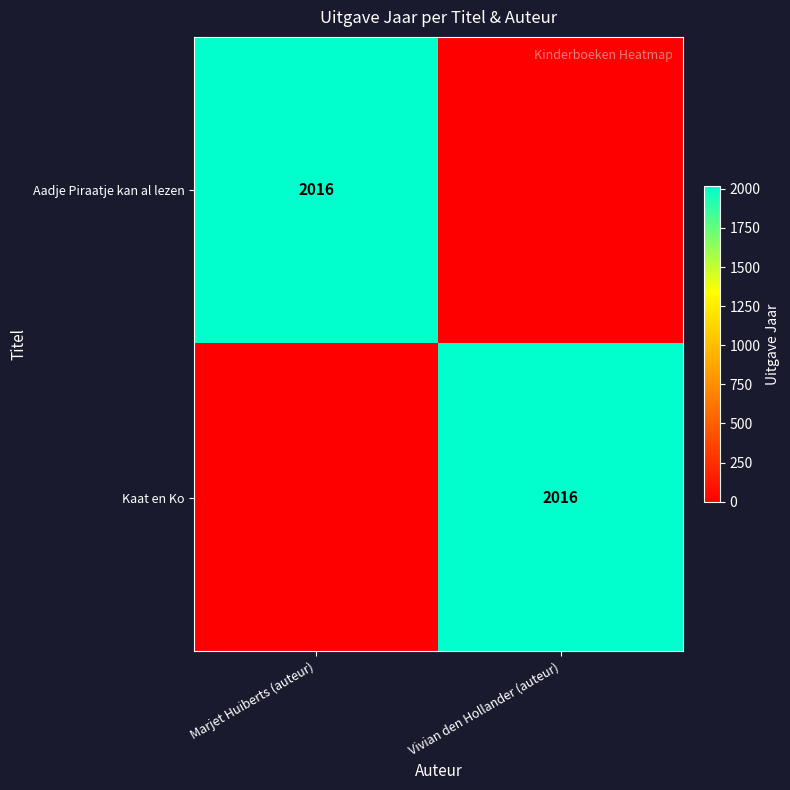

Is it true that Kaat en Ko equals 2016 at Vivian den Hollander (auteur)?

True